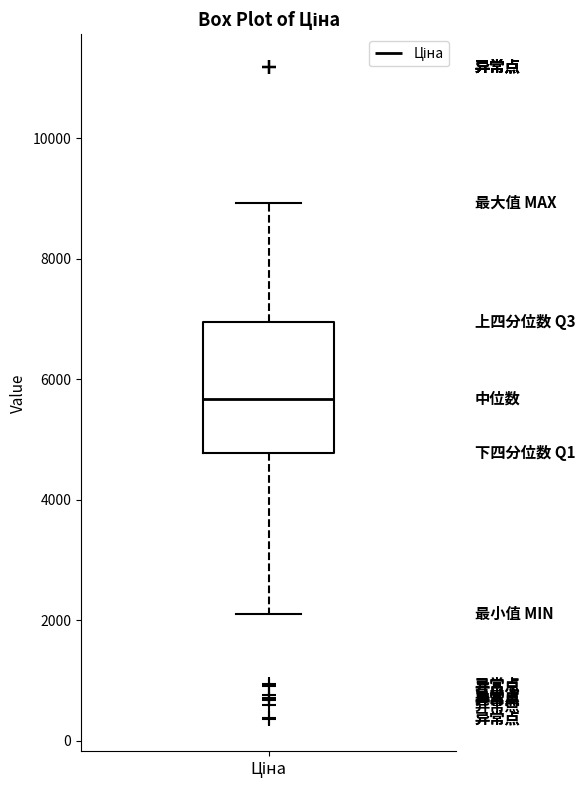

Transcribe this box plot: give where the median line is, the range the box spans, and where the two whiskers end, as read against the y-axis. The values are not printed on the chart, so give them approximately, as read against the axis.

median 5600, box 4800 to 7000, whiskers 2200 to 9000